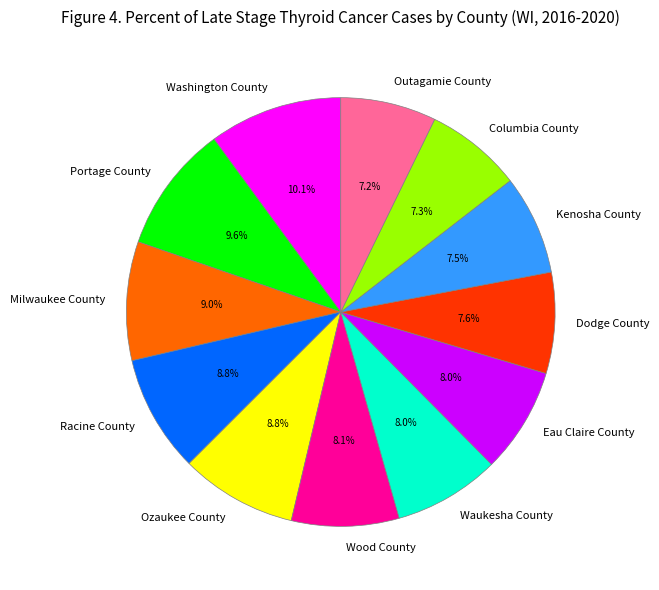

True or false: Milwaukee County accounts for 9% of the total.

True